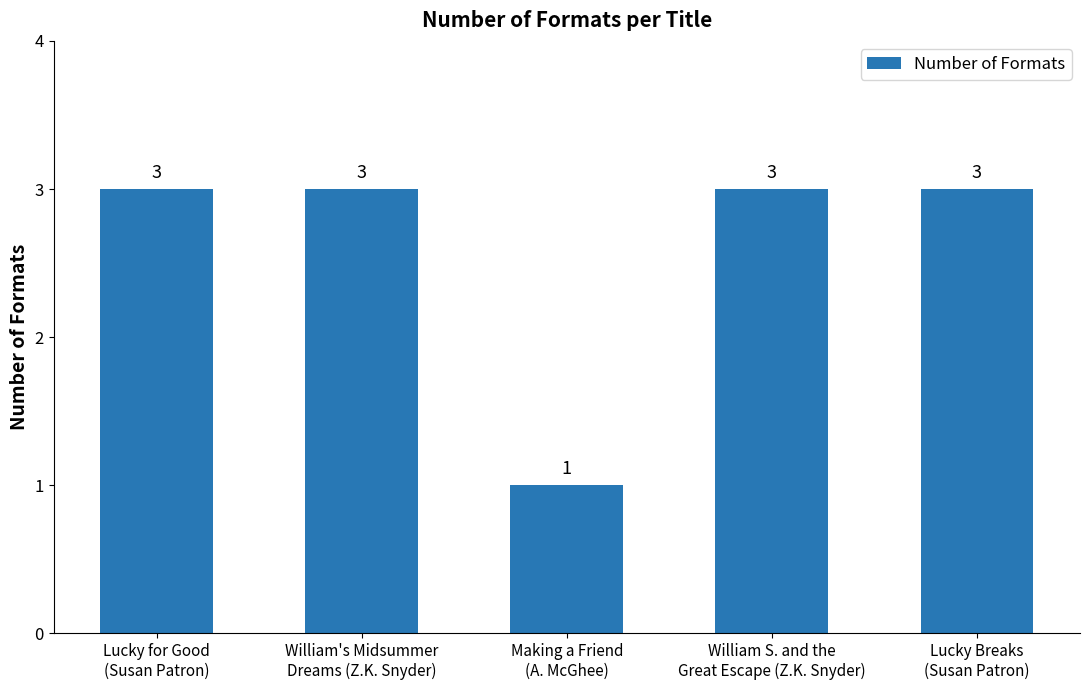

Is it true that the value at Making a Friend
(A. McGhee) is 0?

False